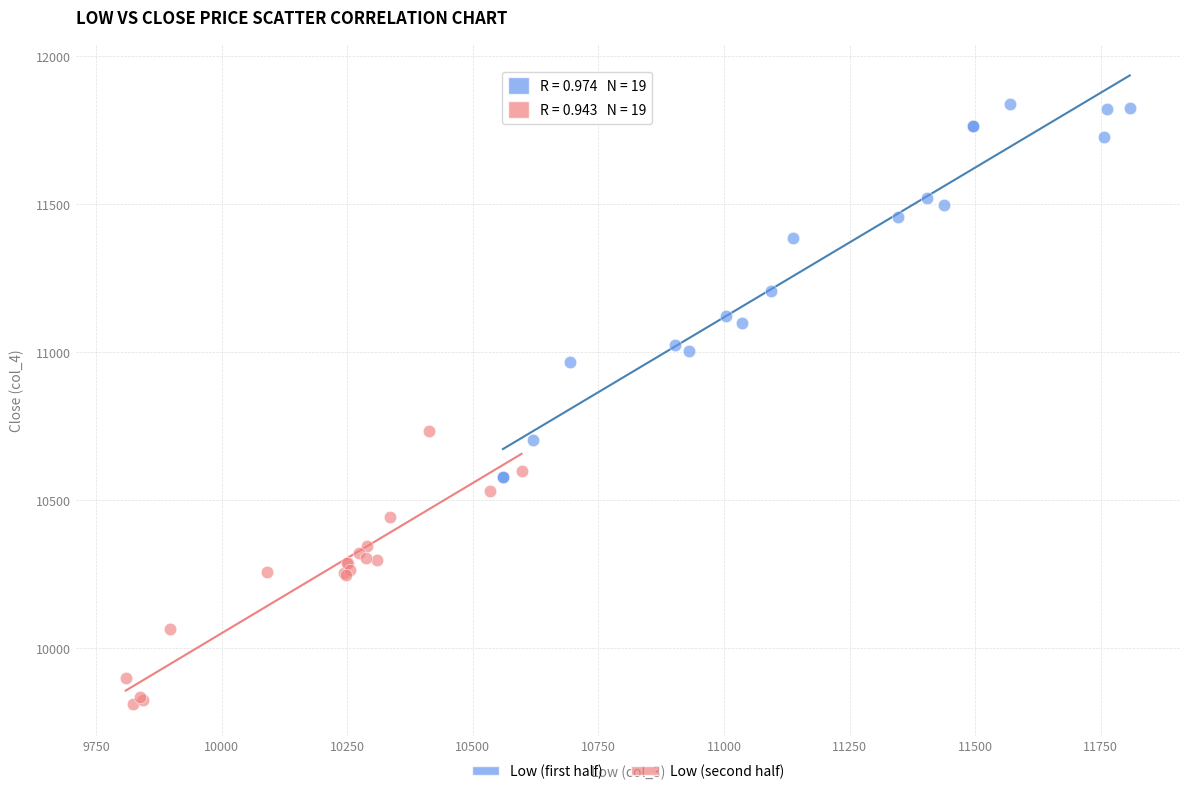

Which series contains the lowest Y value?

Low (second half)